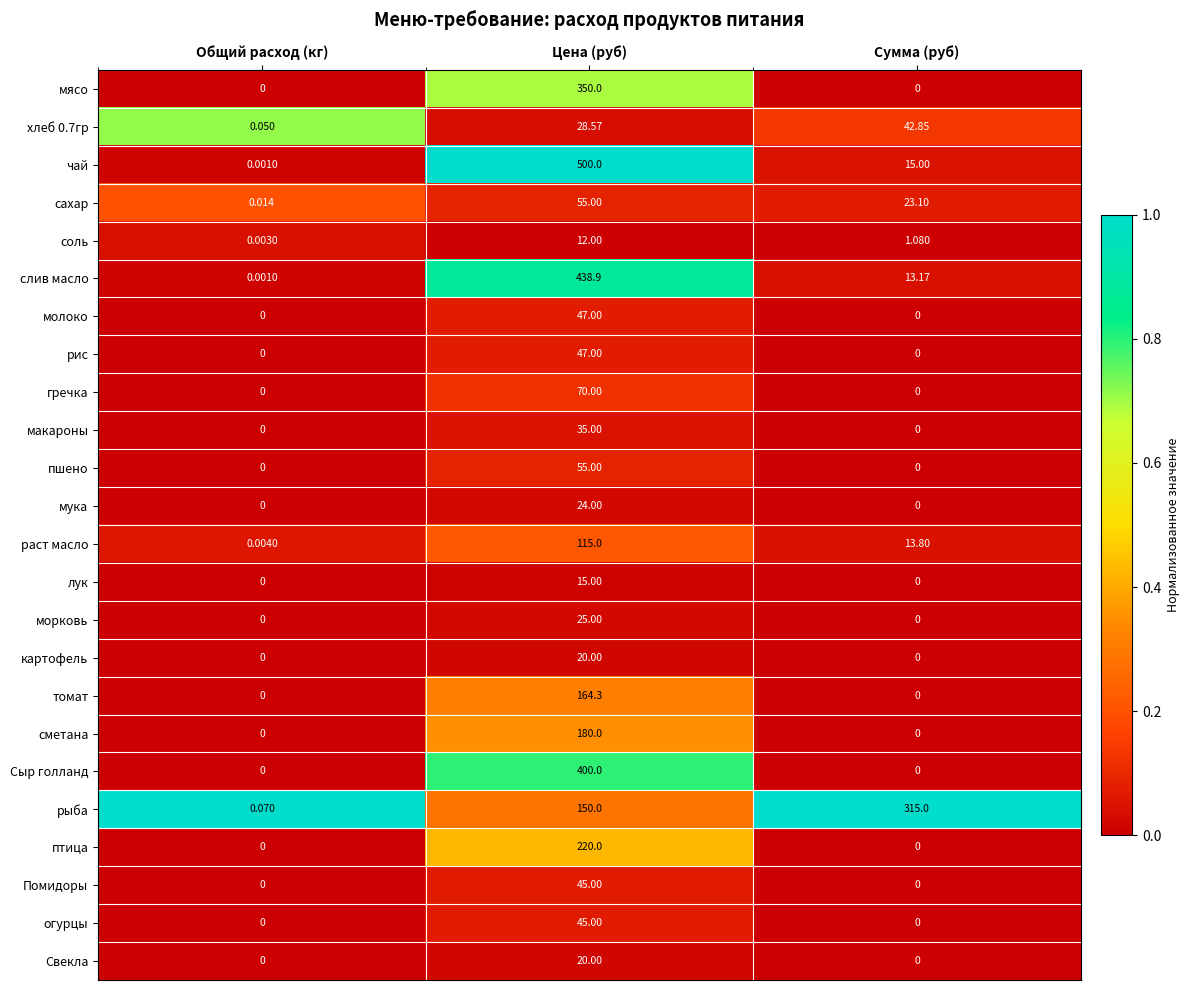

Is the value of молоко at Общий расход (кг) greater than the value of картофель at Цена (руб)?

No